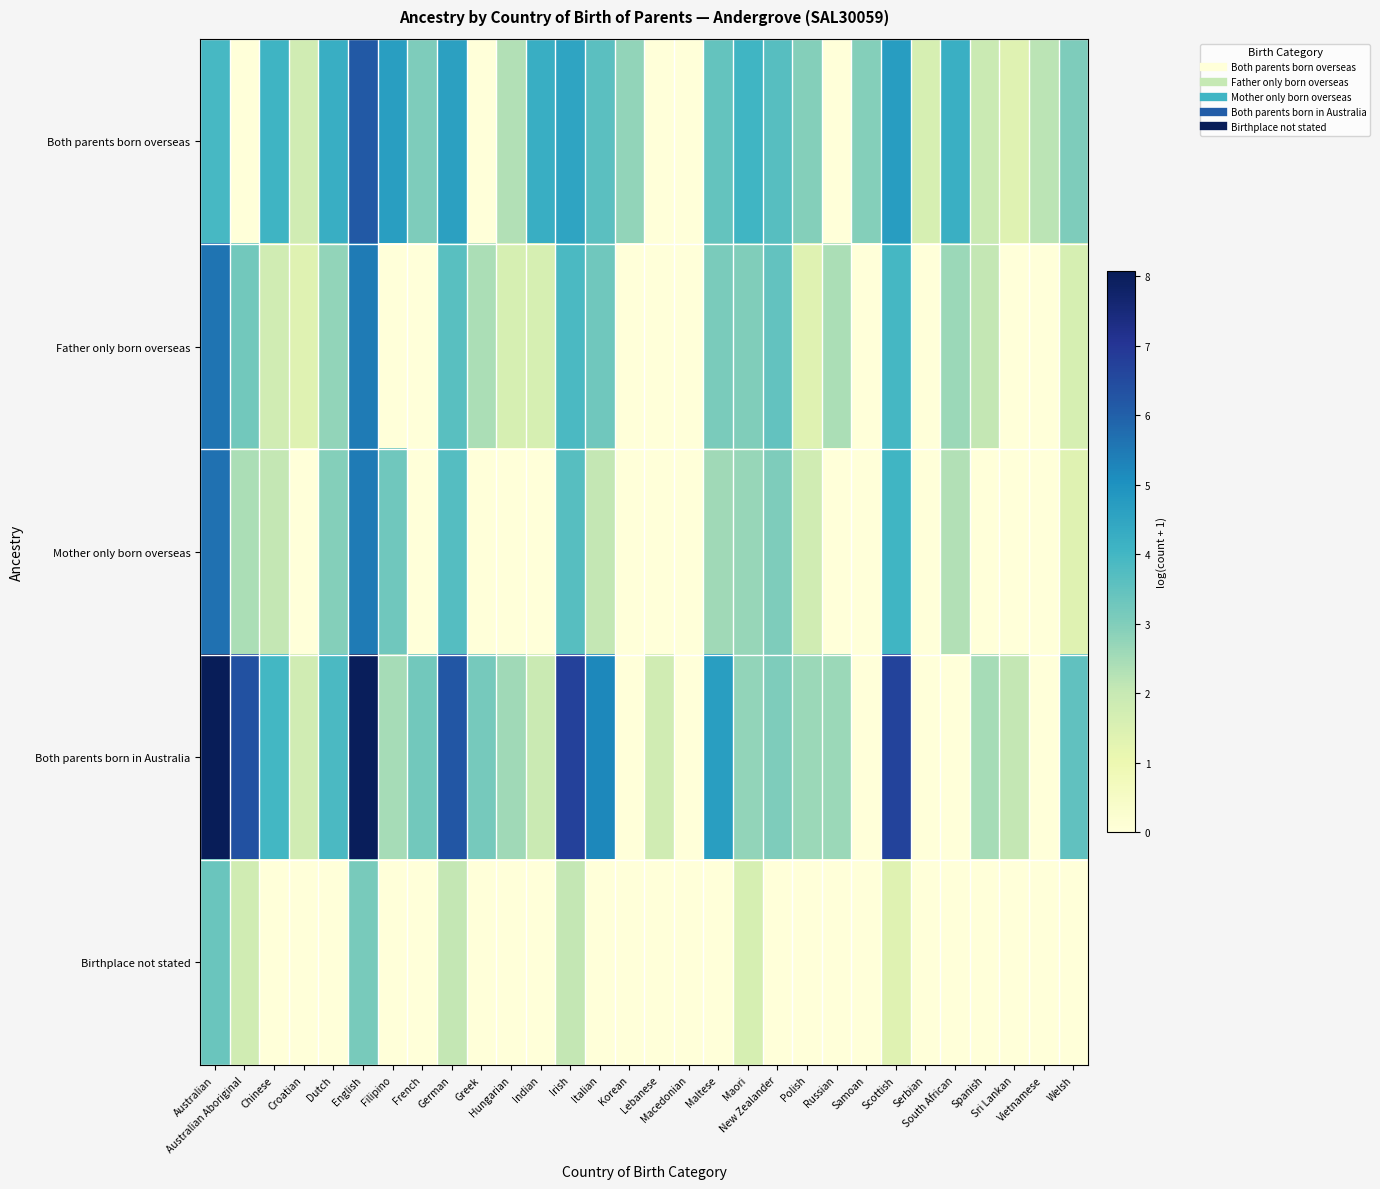

Which series has the largest total across all categories?

Both parents born in Australia